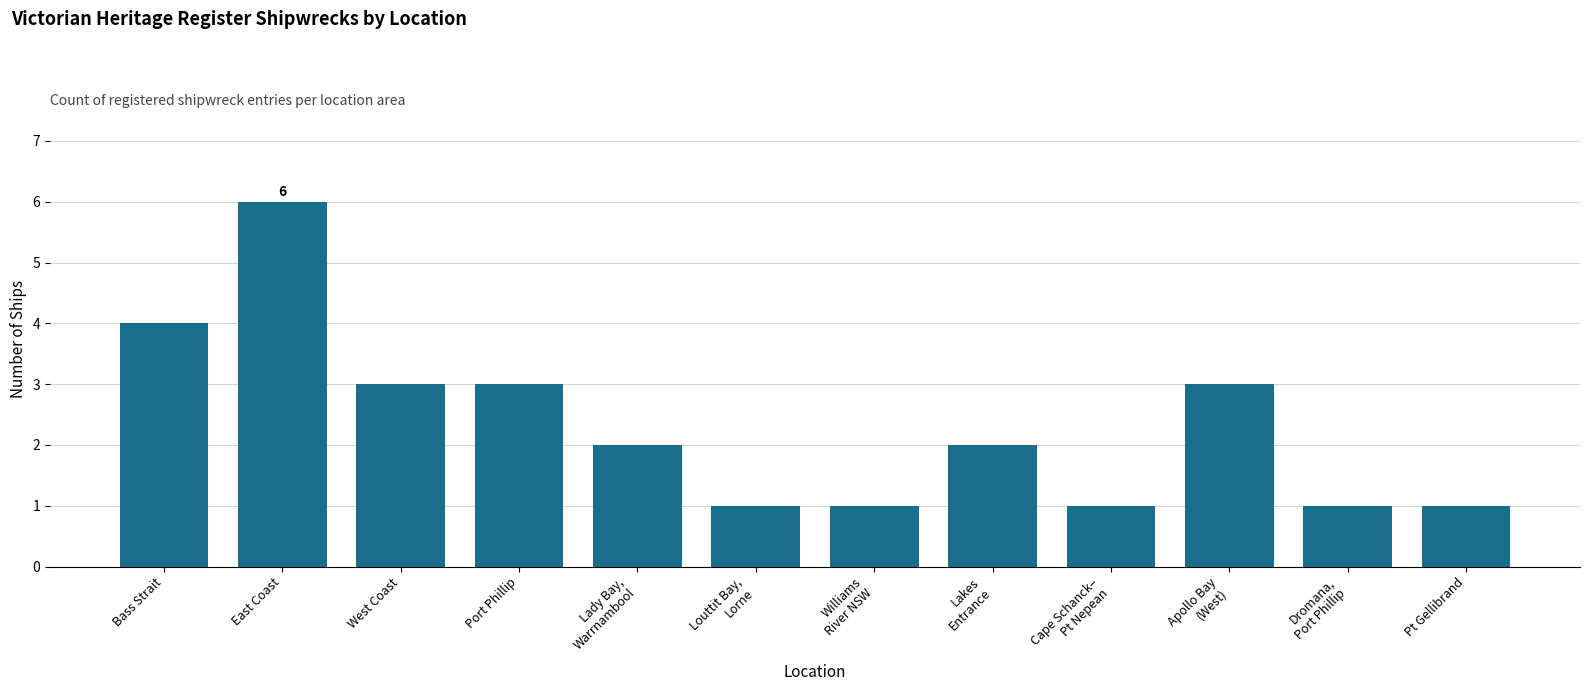

What is the sum of all values?

28